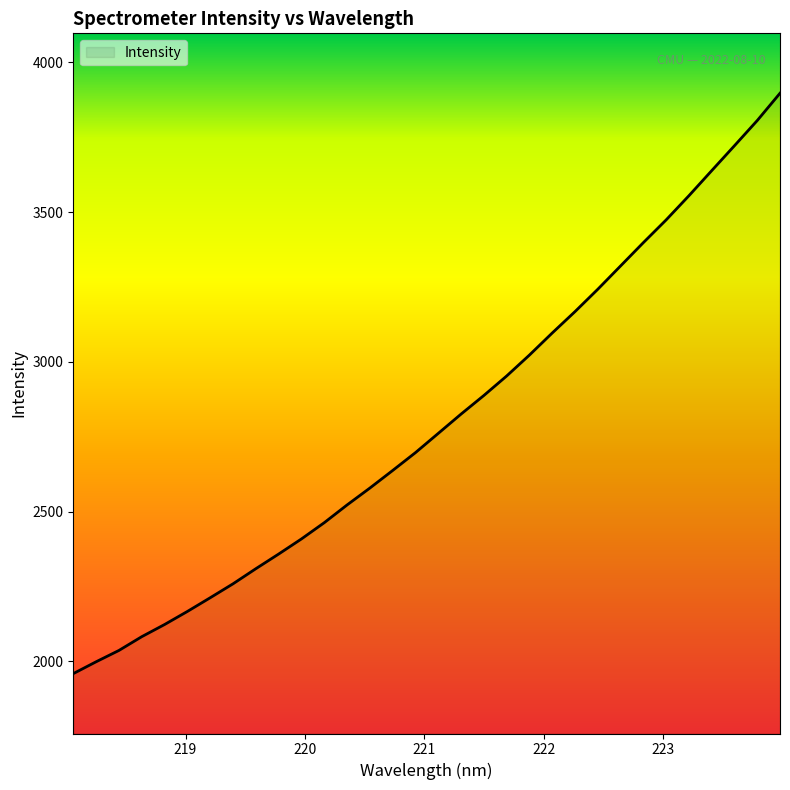

True or false: there are more than 2 points higher than both neighbors.

False